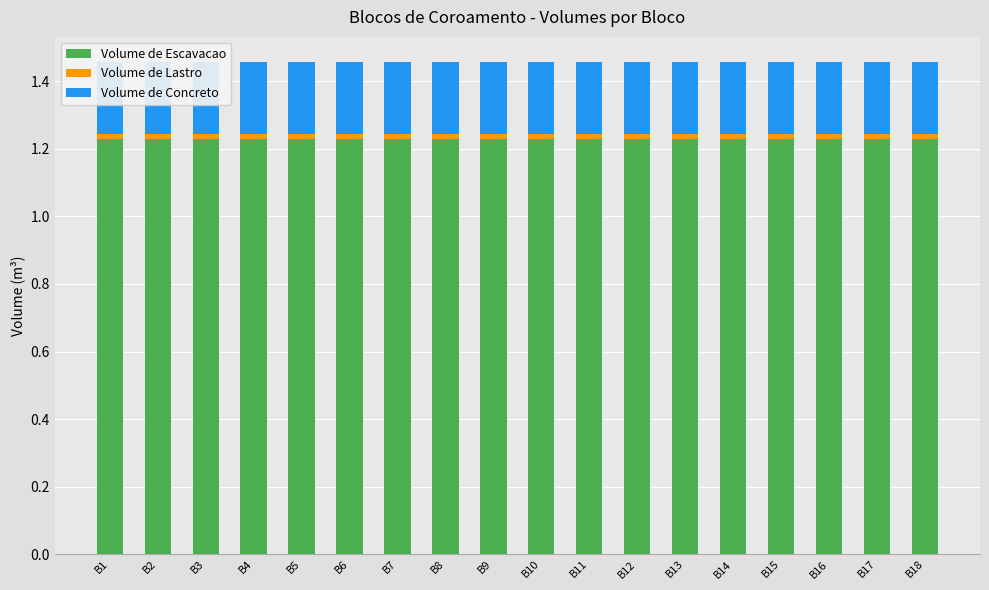

Rank the categories by Volume de Escavacao value from highest to lowest.

B1, B2, B3, B4, B5, B6, B7, B8, B9, B10, B11, B12, B13, B14, B15, B16, B17, B18